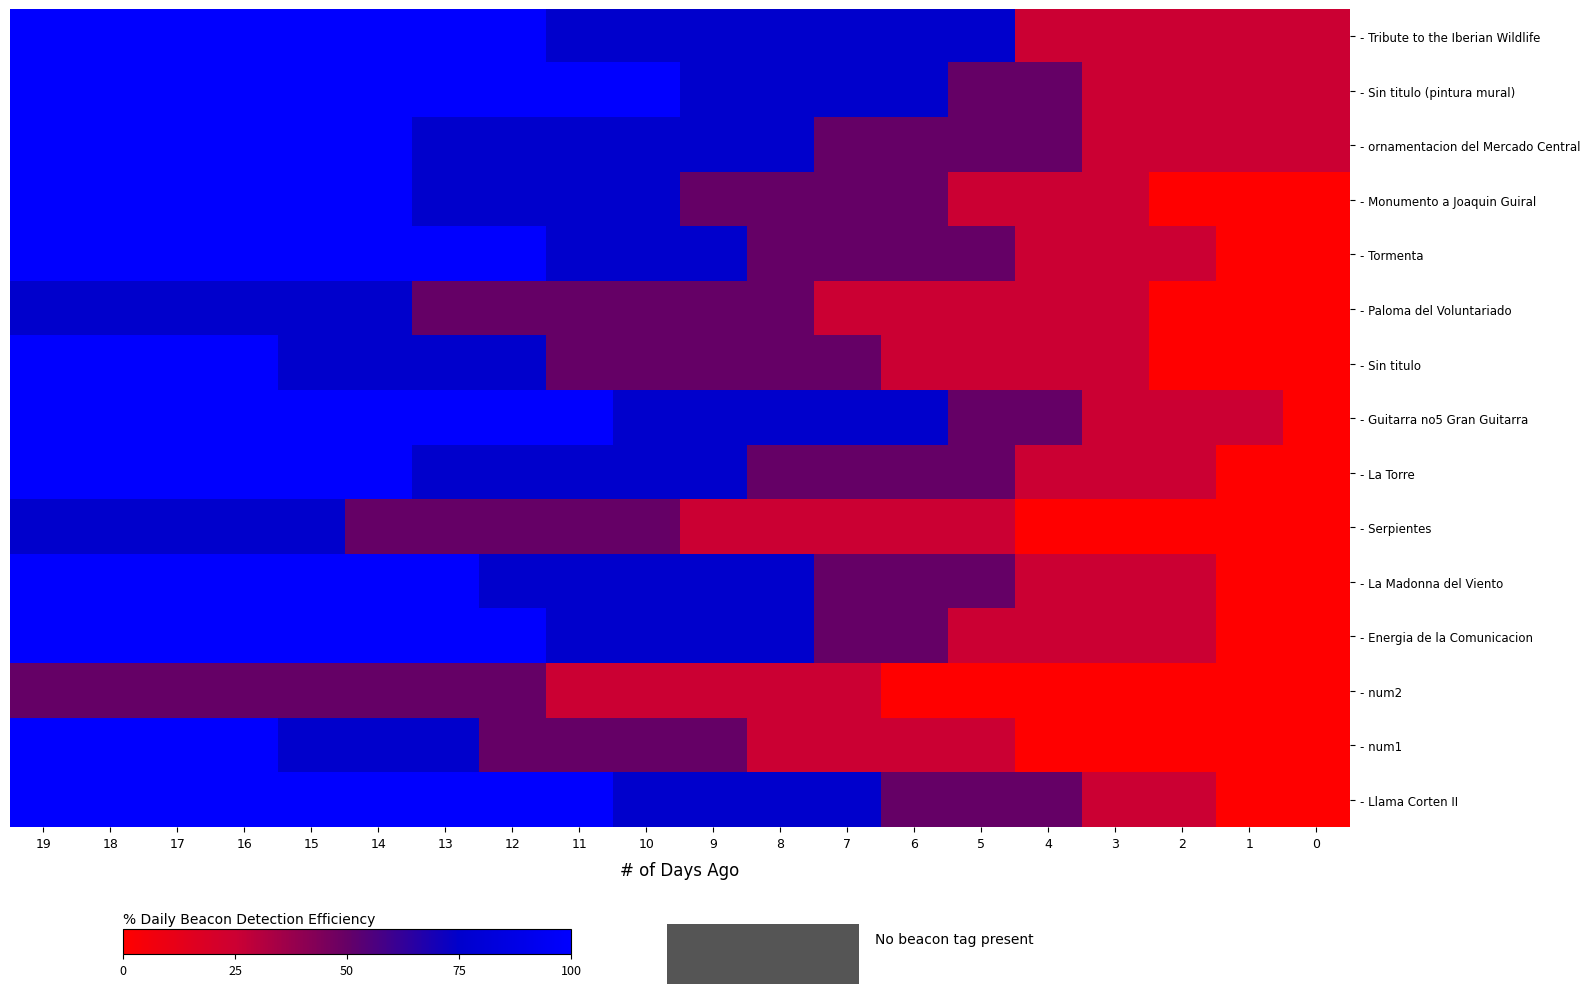

Which category has the lowest value across all series?

2